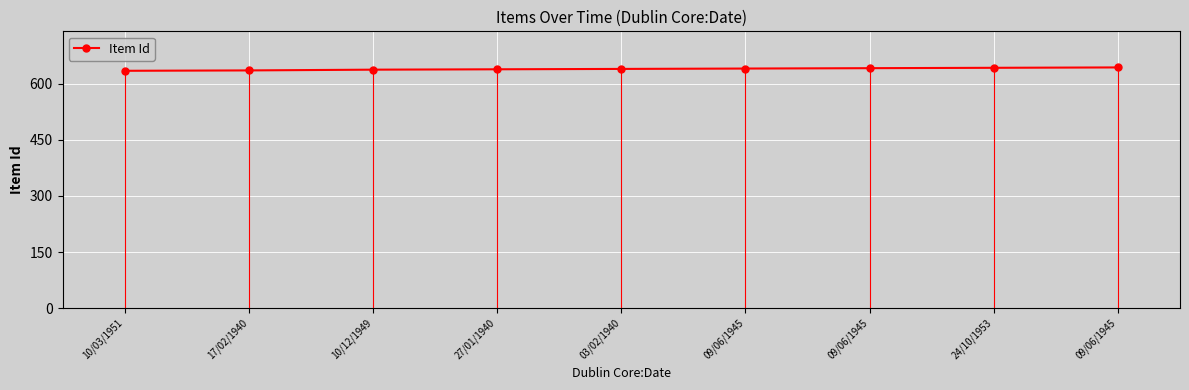

What is the difference between the maximum and minimum values?

9